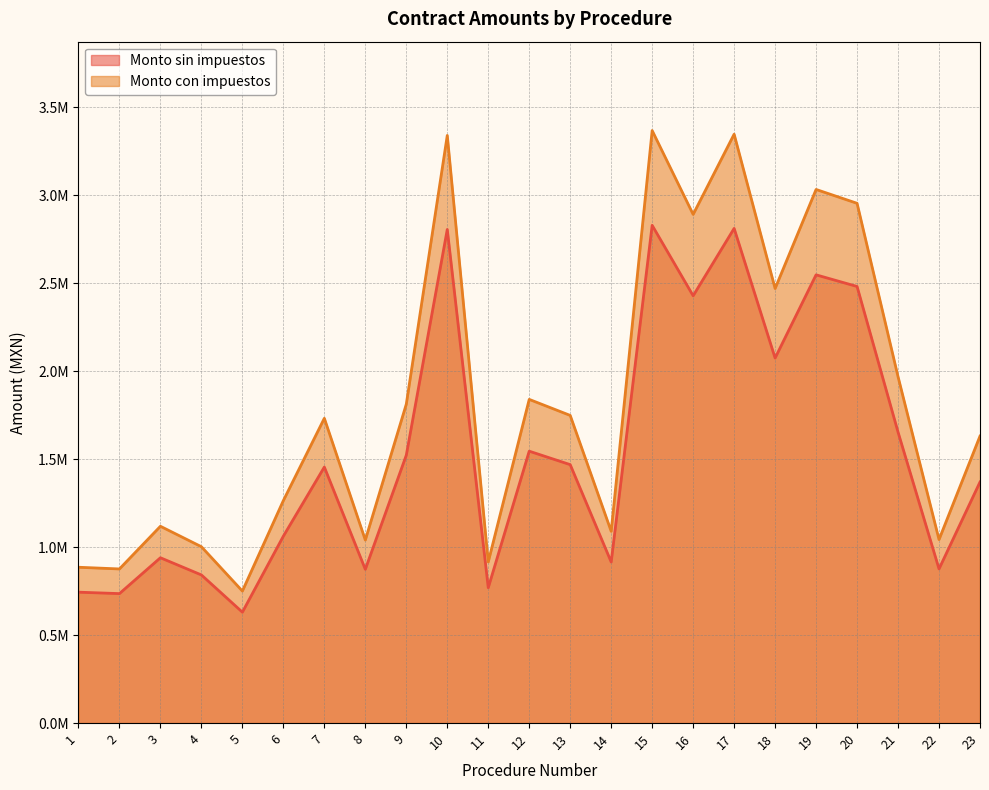

Between 15 and 17, which is larger?

15